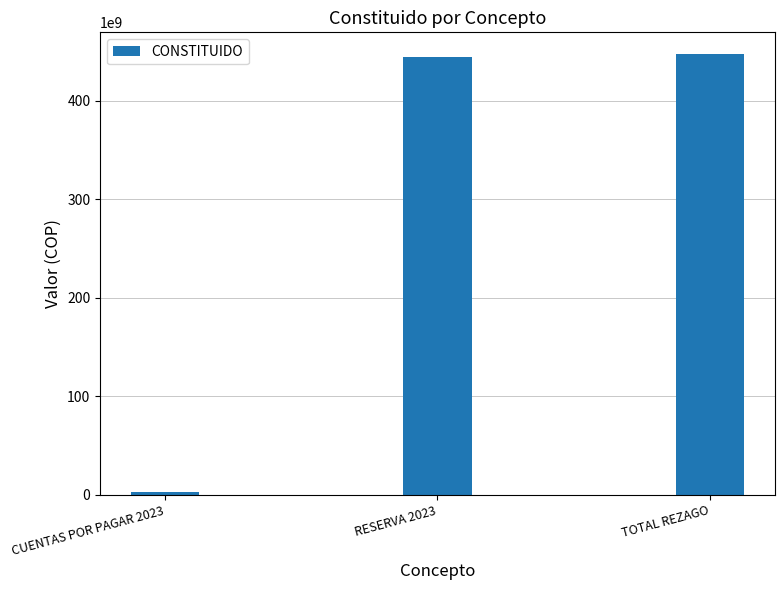

The chart shows a value of 447108110588.8 at TOTAL REZAGO. True or false?

True